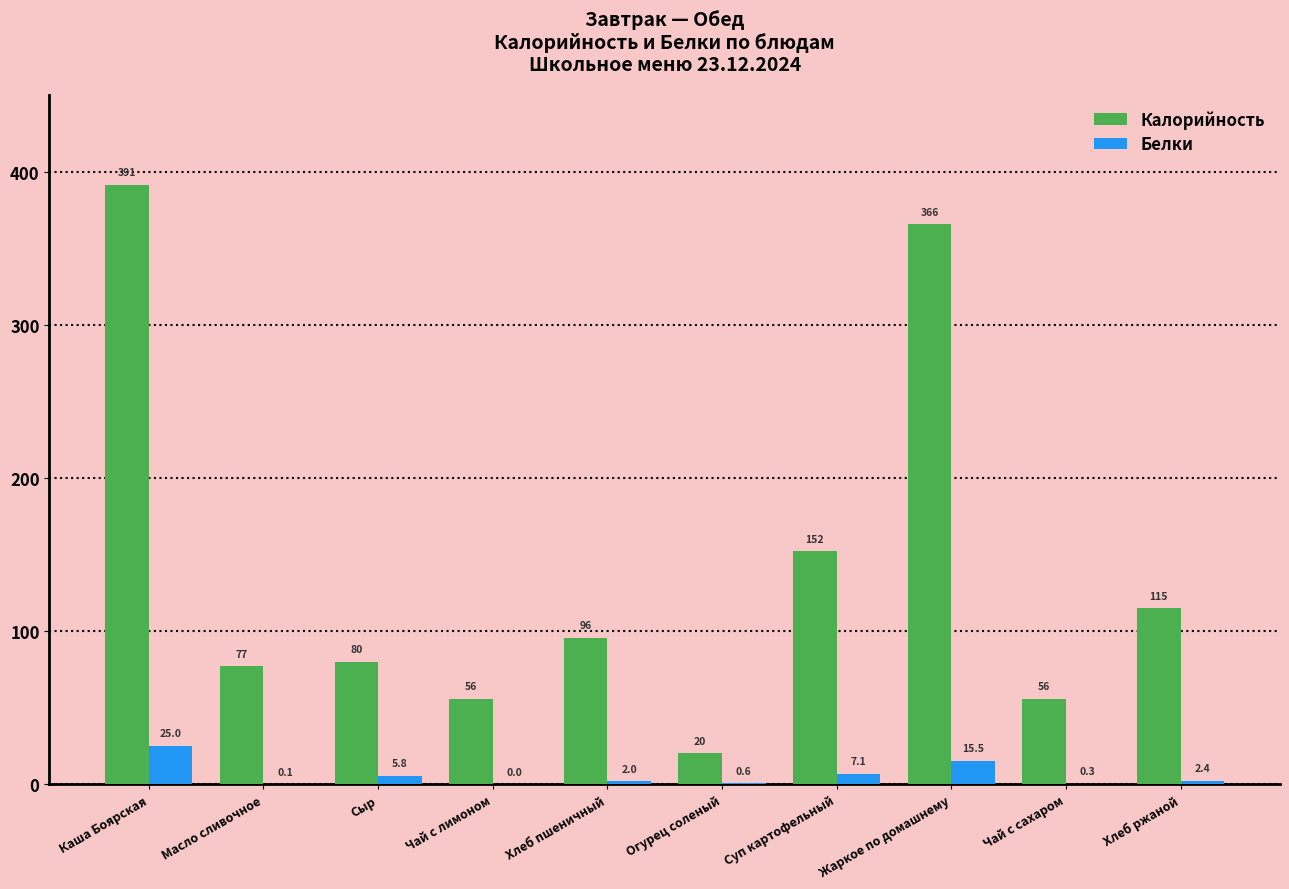

Between Жаркое по домашнему and Чай с сахаром, which series saw the biggest shift?

Калорийность